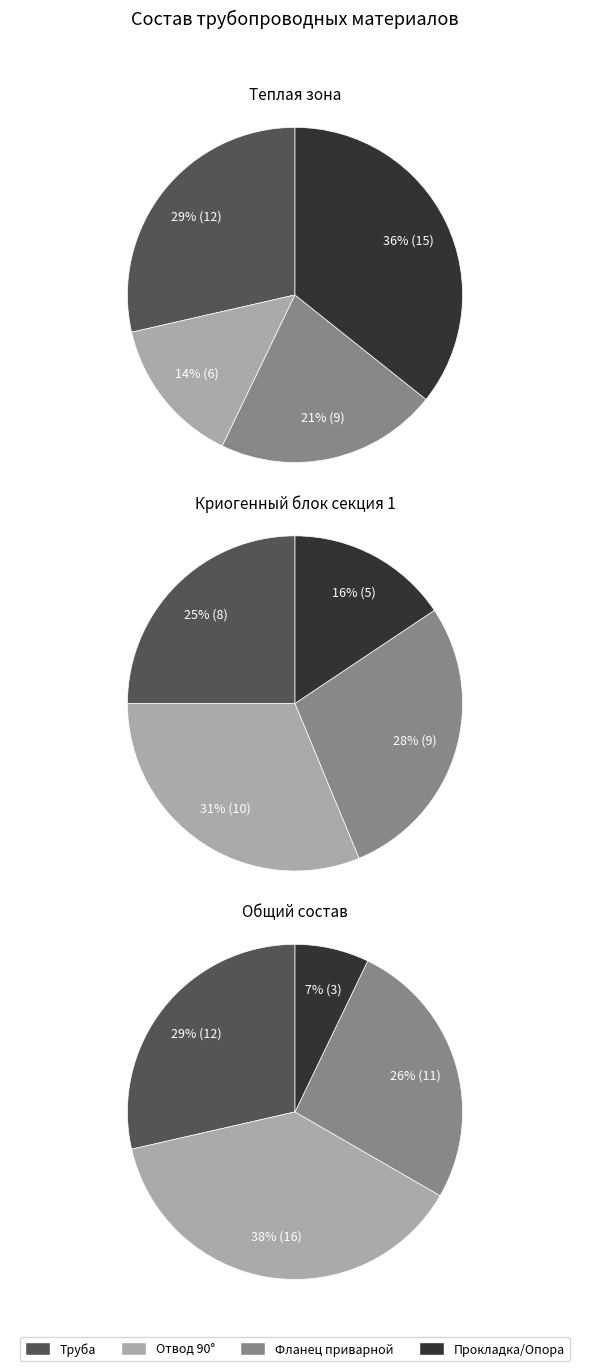

Is it true that Специальная опора is 18% of the pie?

False